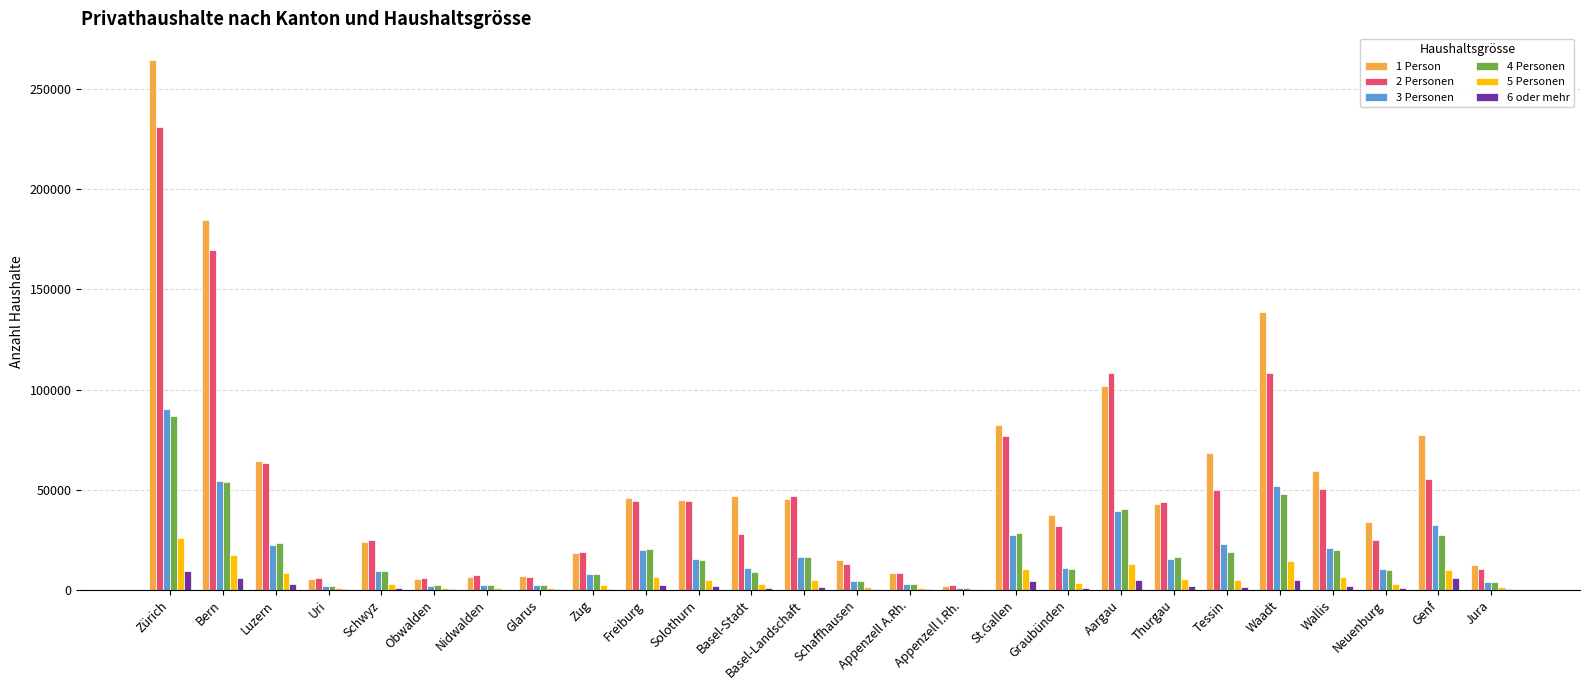

Which series has the largest total across all categories?

1 Person